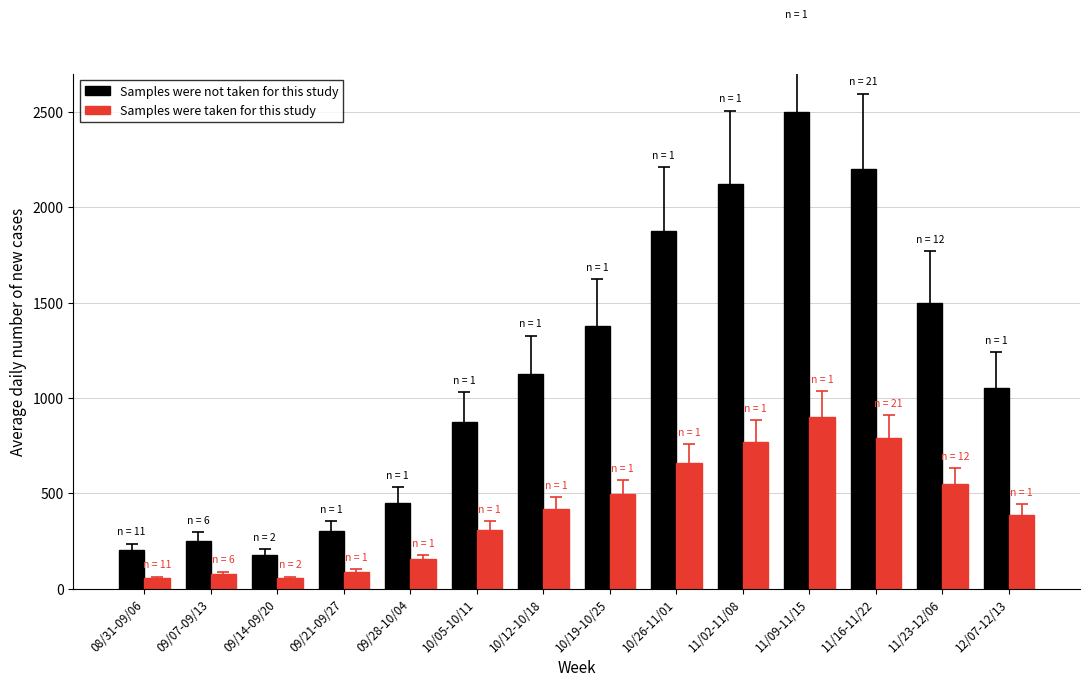

What is the difference between the highest and lowest values at 10/05-10/11?

567.0